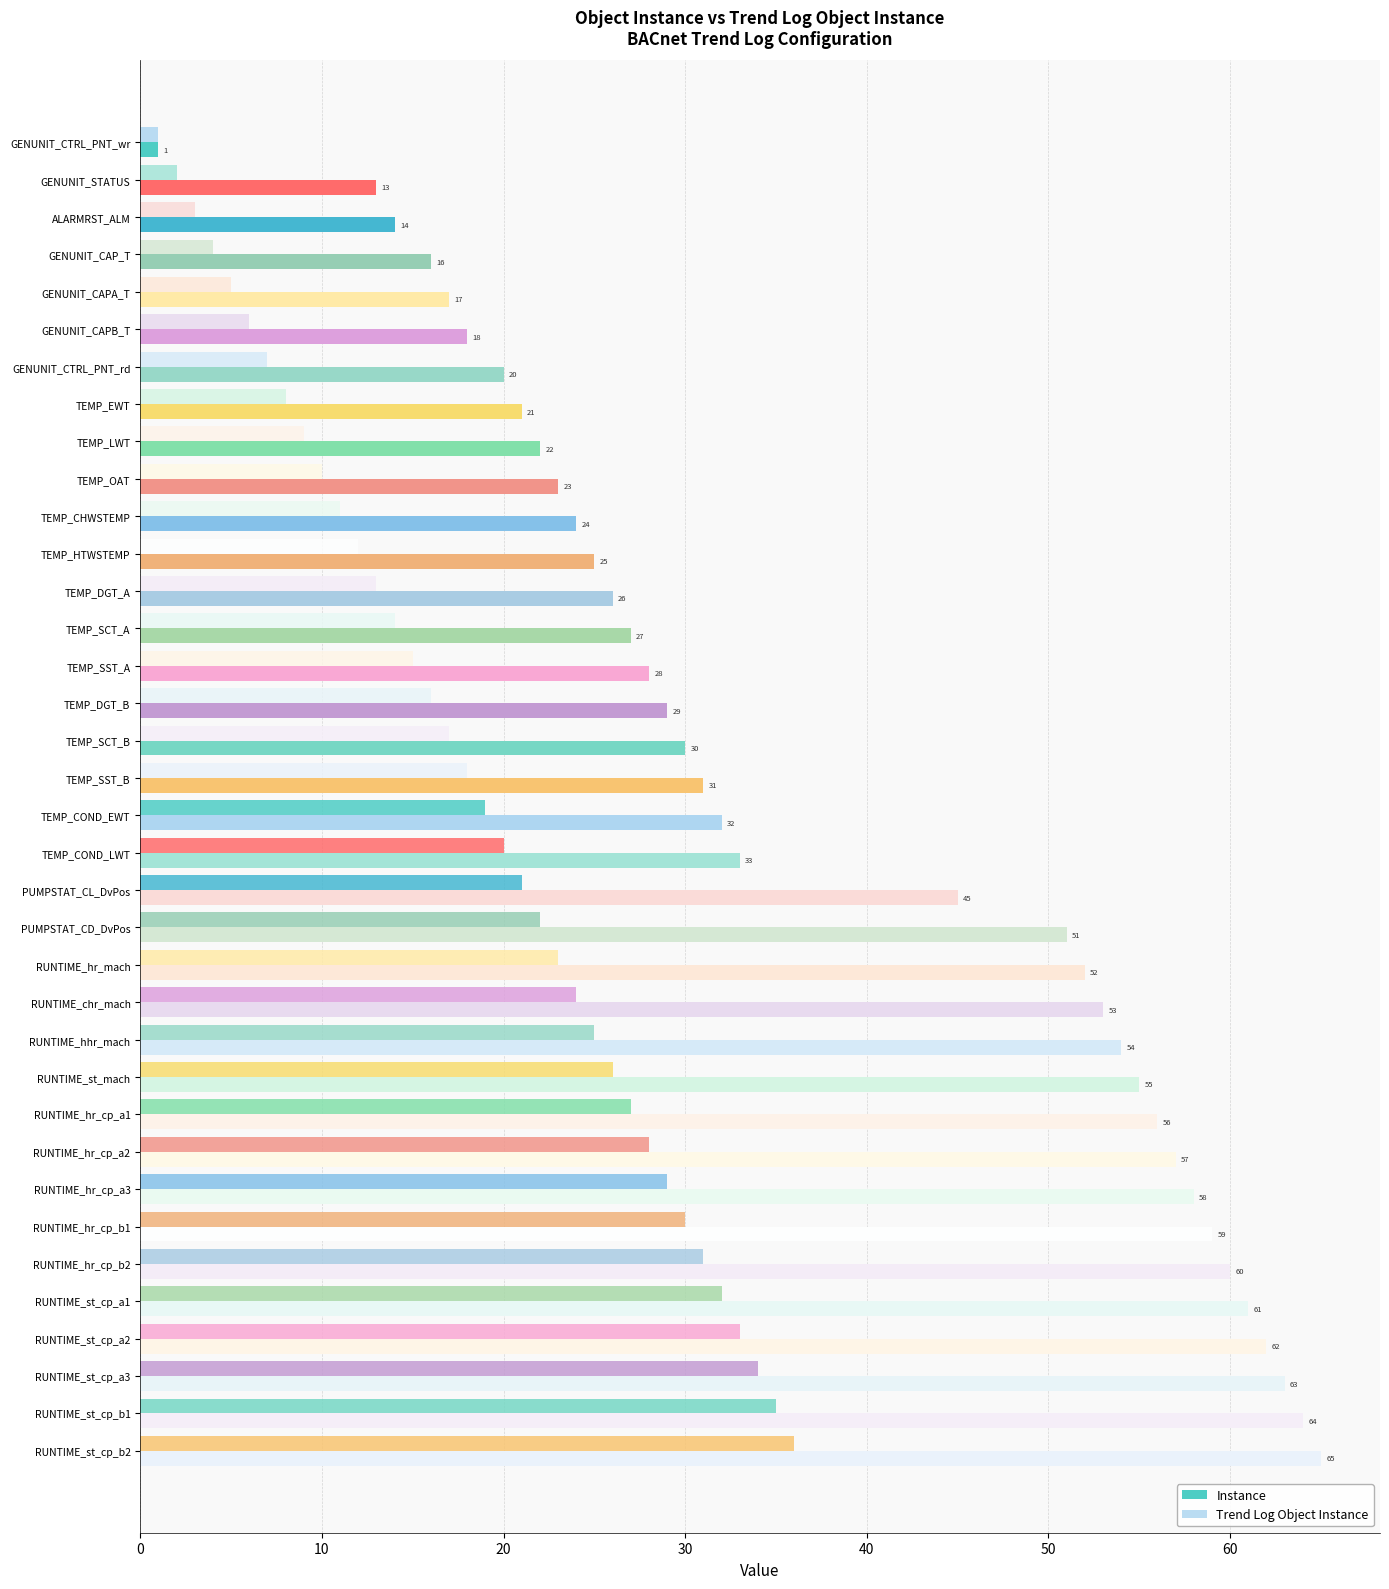

What is the lowest value of the Instance series?

1